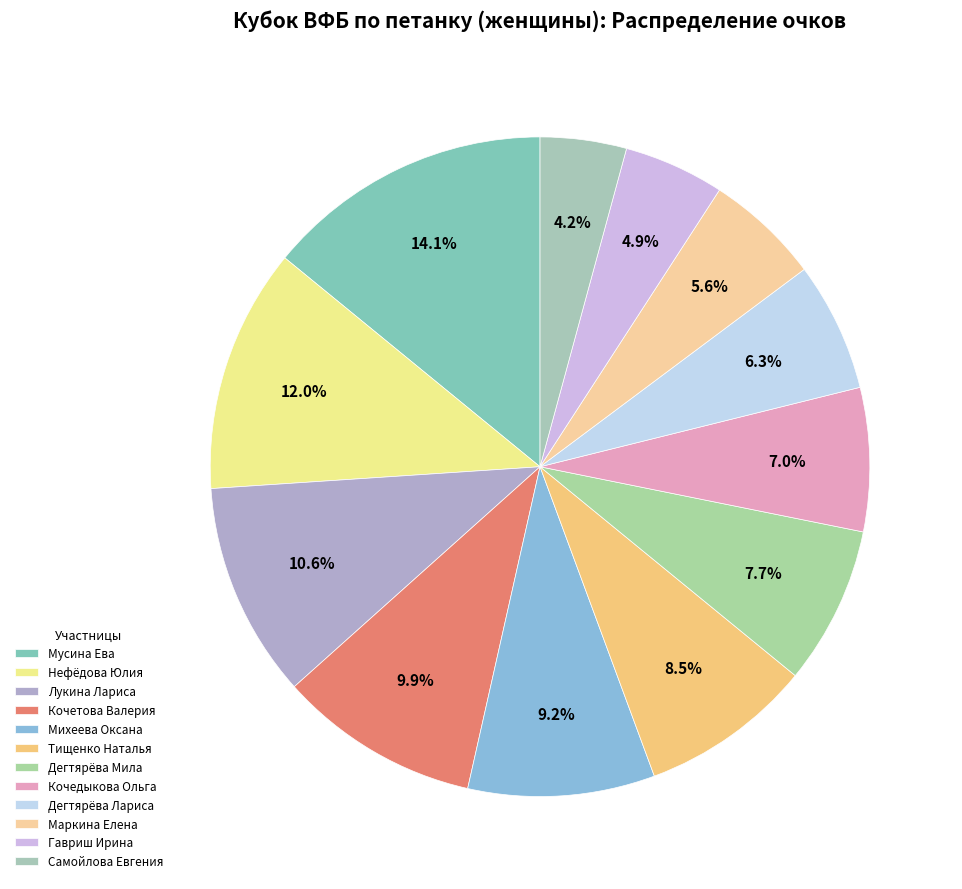

Which category has the biggest portion of the pie?

Мусина Ева